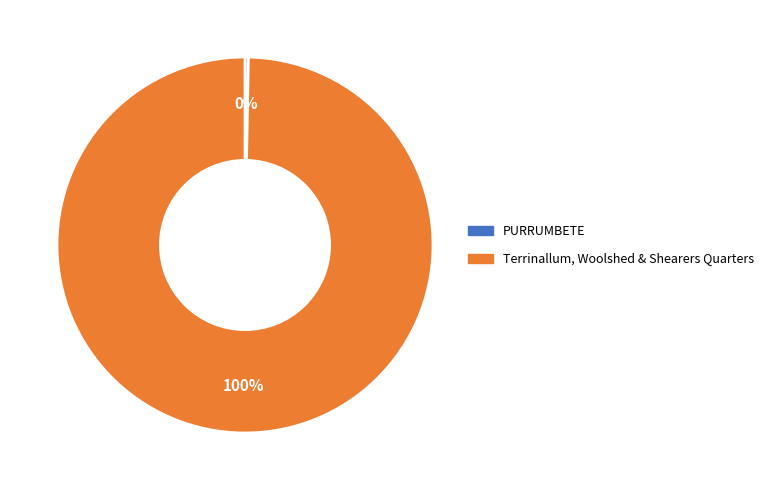

Combined, do Terrinallum, Woolshed & Shearers Quarters and PURRUMBETE account for over 50%?

Yes